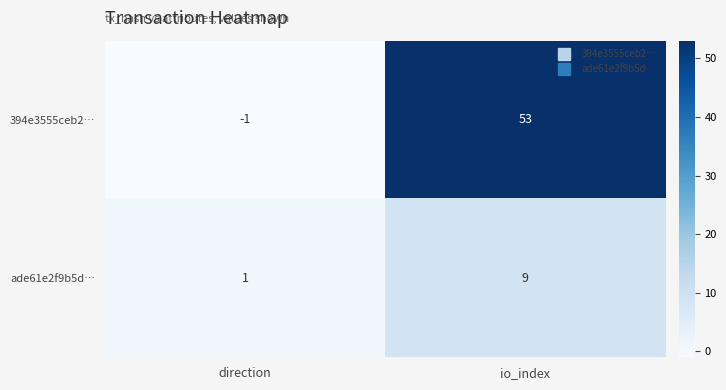

True or false: 394e3555ceb2… has a value of -2 at direction.

False